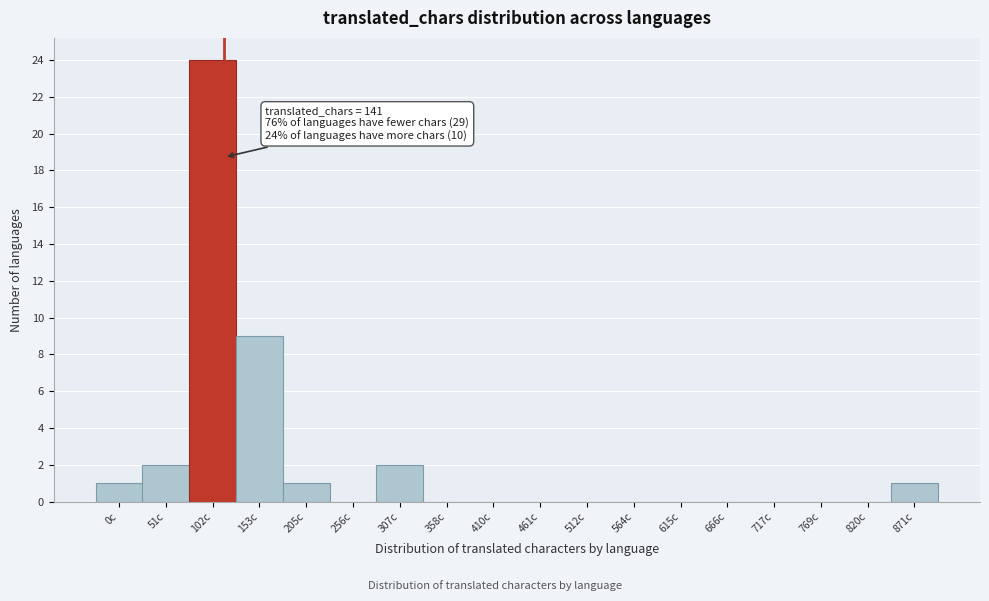

Reading right to left, list all the values displayed in this chart.

871c=1	820c=0	769c=0	717c=0	666c=0	615c=0	564c=0	512c=0	461c=0	410c=0	358c=0	307c=2	256c=0	205c=1	153c=9	102c=24	51c=2	0c=1